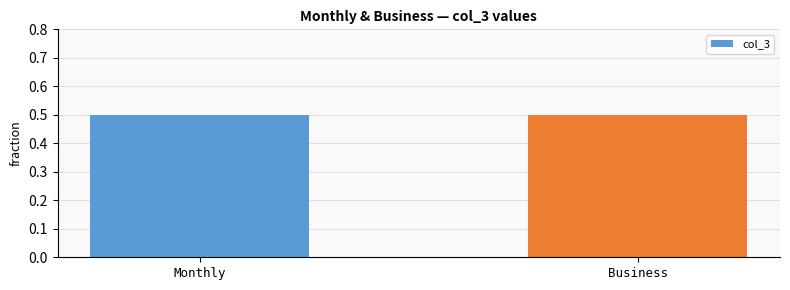

The chart shows a value of 0.2 at Monthly. True or false?

False